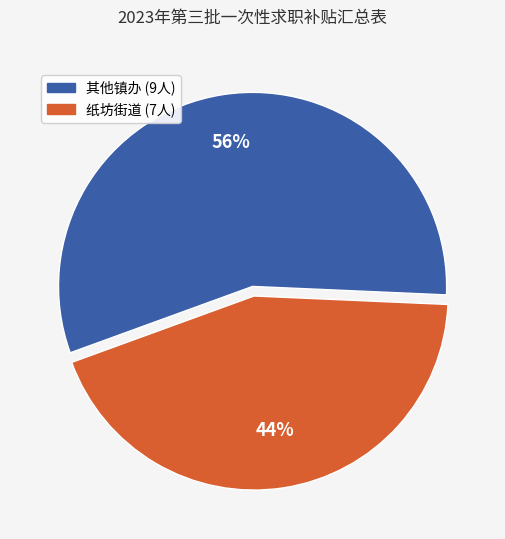

Is there any slice that represents more than half of the pie?

Yes